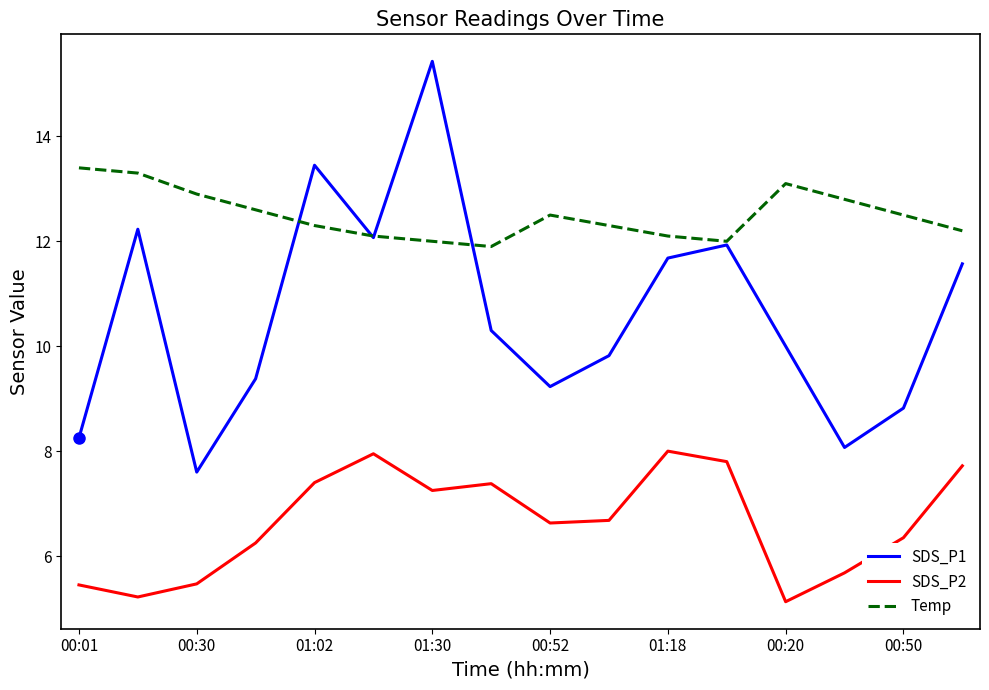

Rank the series by their average value, from highest to lowest.

Temp, SDS_P1, SDS_P2